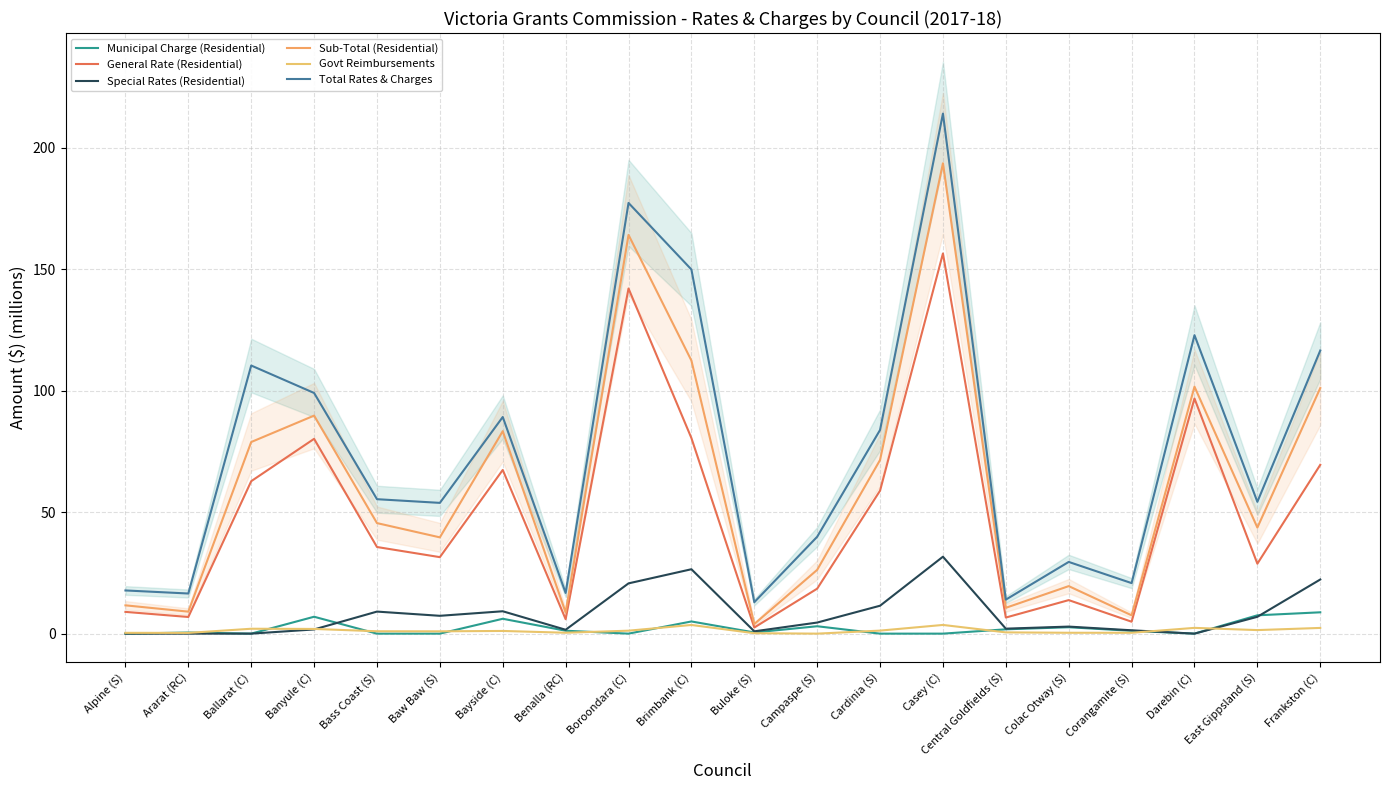

Is it true that General Rate (Residential) equals 6.6 at Central Goldfields (S)?

True